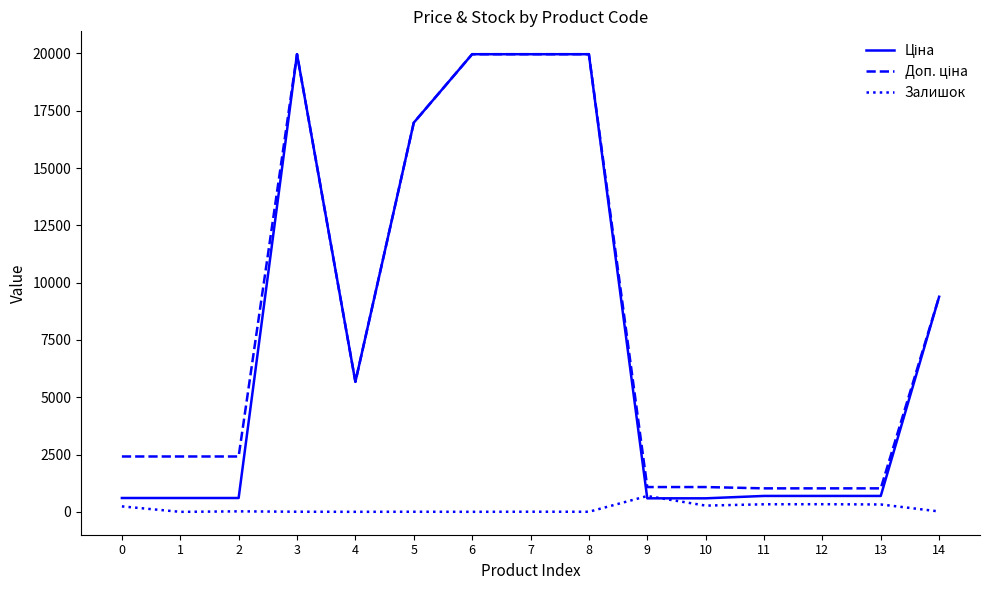

Does the chart display data point markers on the line(s)?

No